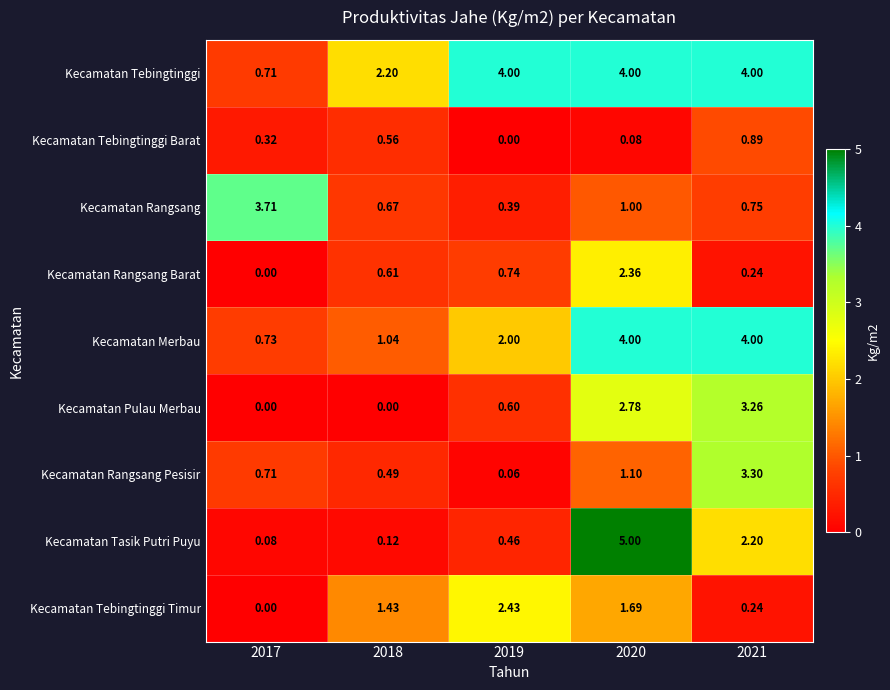

Which series has the largest total across all categories?

Kecamatan Tebingtinggi